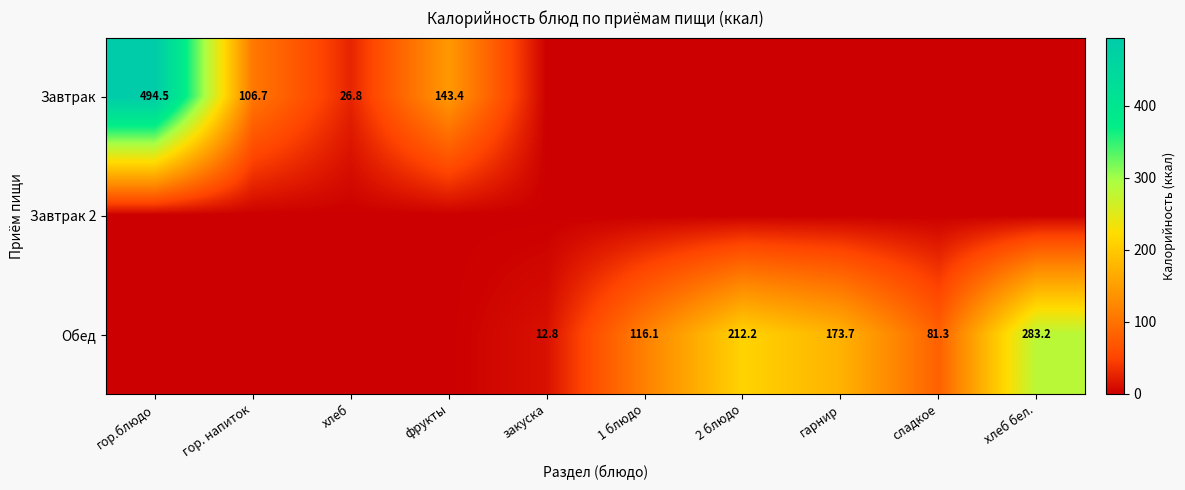

Is it true that Обед equals 116.1 at 1 блюдо?

True